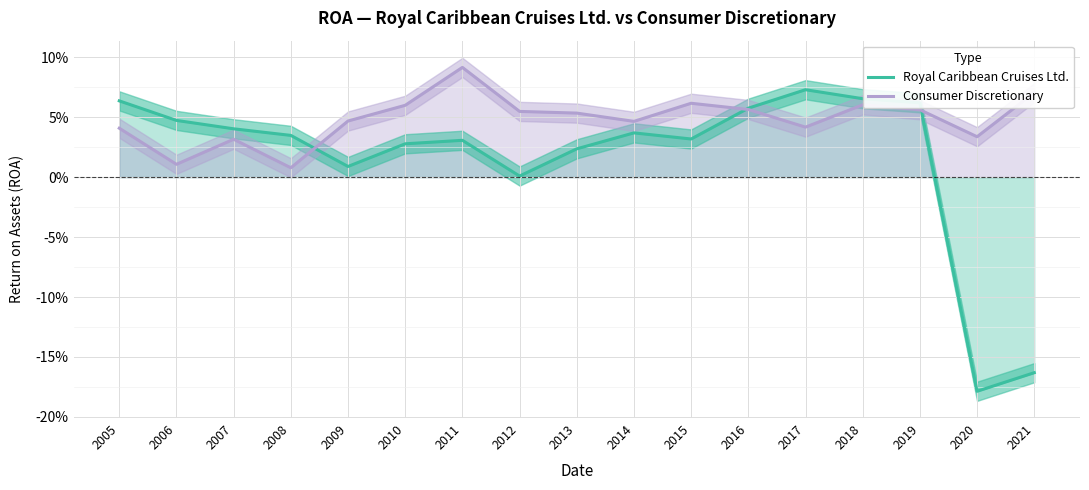

Reading right to left, transcribe all the data shown in this chart.

Royal Caribbean Cruises Ltd.: 2021=-0.2	2020=-0.2	2019=0.1	2018=0.1	2017=0.1	2016=0.1	2015=0.0	2014=0.0	2013=0.0	2012=0.0	2011=0.0	2010=0.0	2009=0.0	2008=0.0	2007=0.0	2006=0.0	2005=0.1
Consumer Discretionary: 2021=0.1	2020=0.0	2019=0.1	2018=0.1	2017=0.0	2016=0.1	2015=0.1	2014=0.0	2013=0.1	2012=0.1	2011=0.1	2010=0.1	2009=0.0	2008=0.0	2007=0.0	2006=0.0	2005=0.0